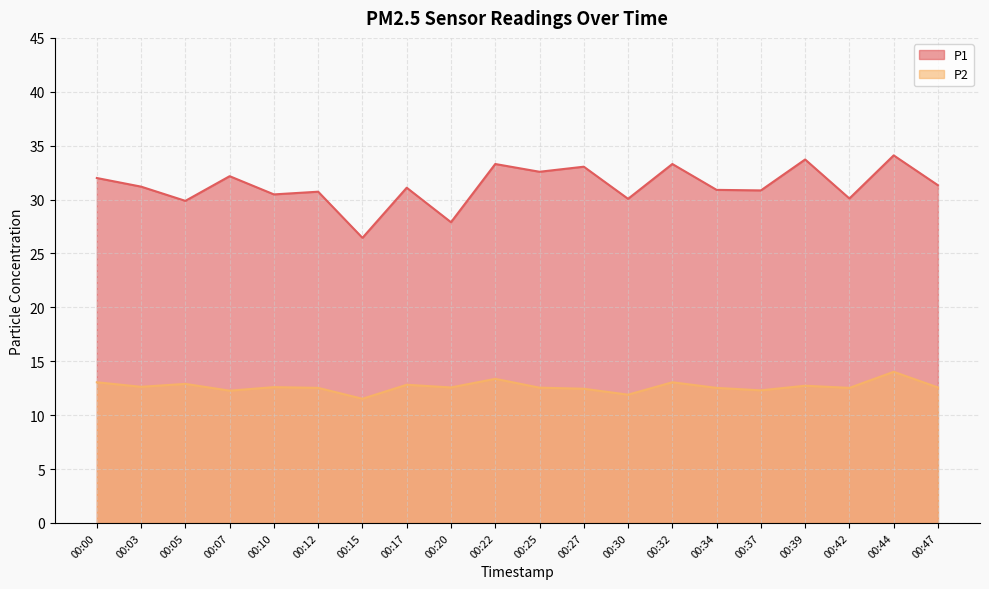

The value of P2 at 00:22 is 13.4. True or false?

True